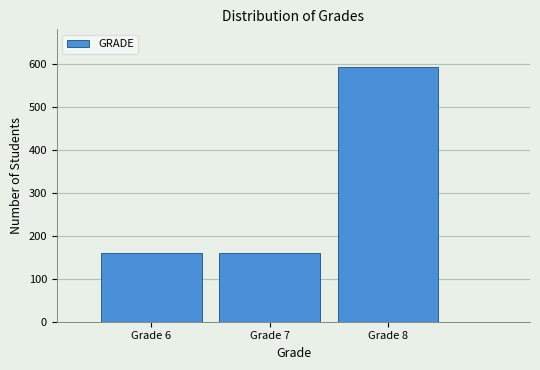

Reading left to right, transcribe all the data shown in this chart.

159	159	592